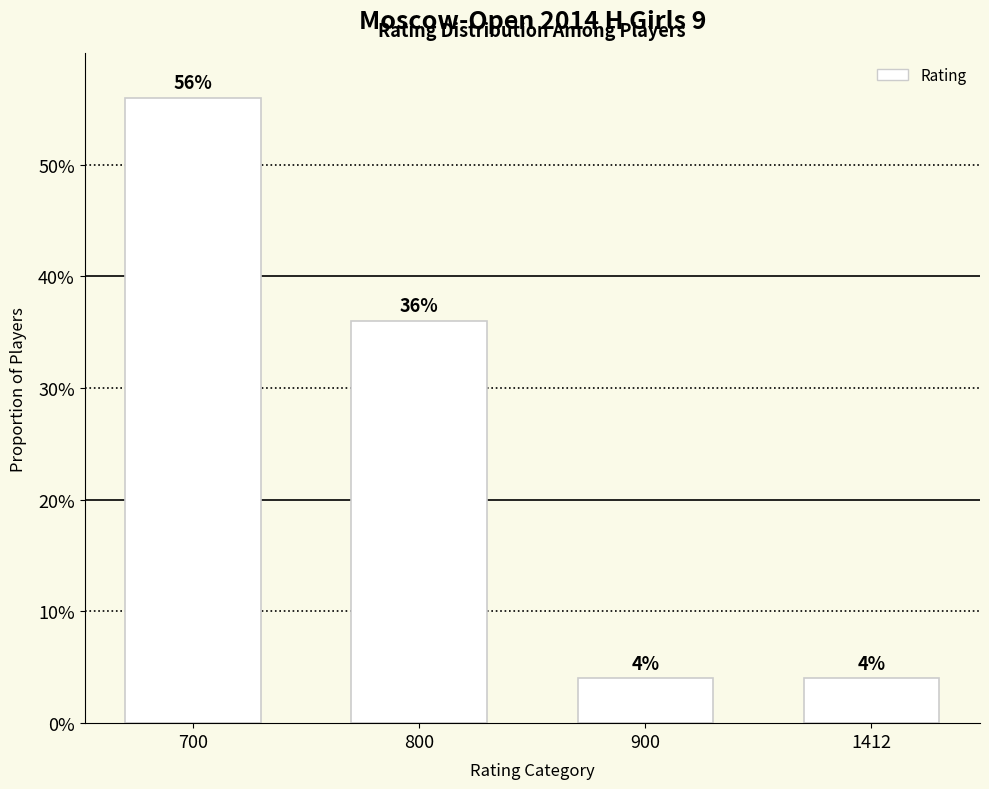

What is the difference between the values at 800 and 900?

0.3